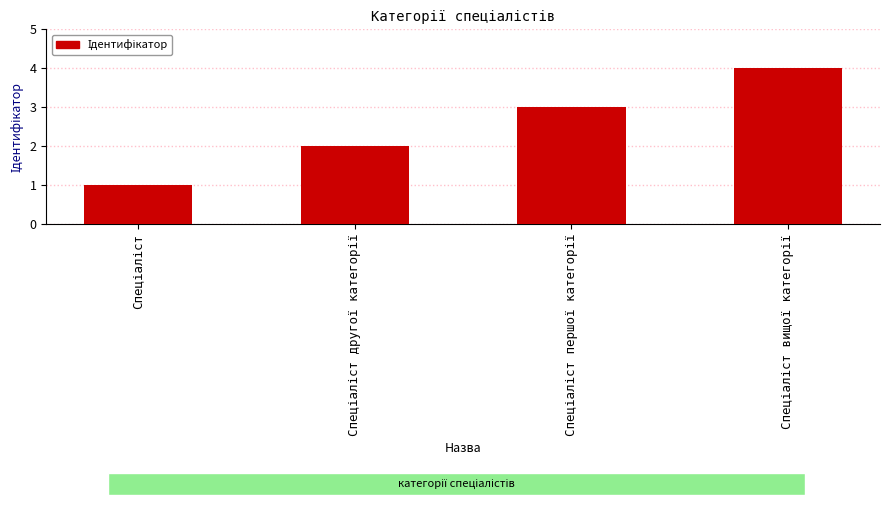

What is the sum of all values?

10